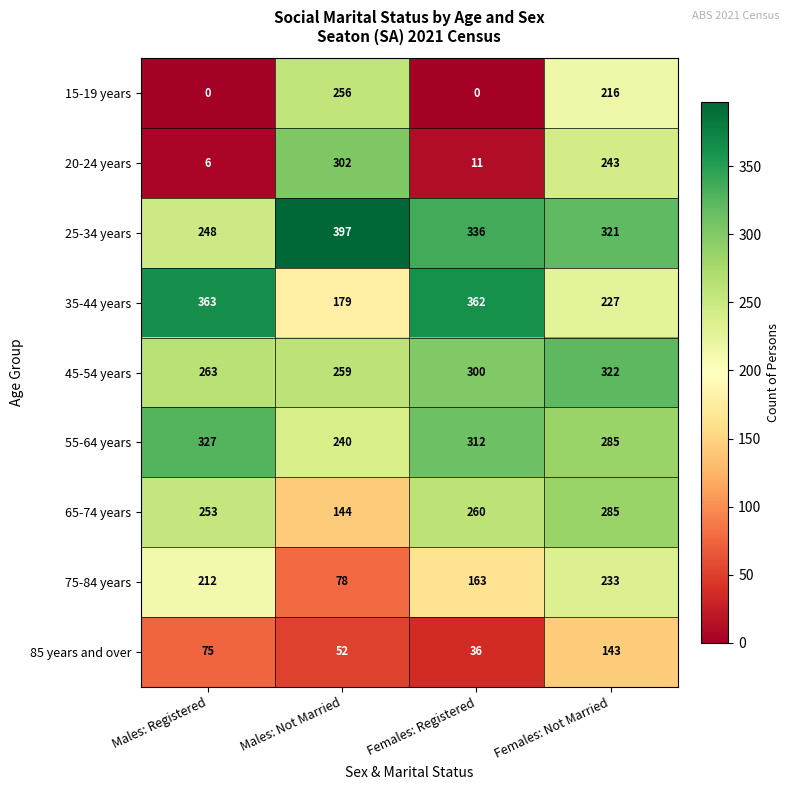

What is the total value across all series at Males: Registered?

1747